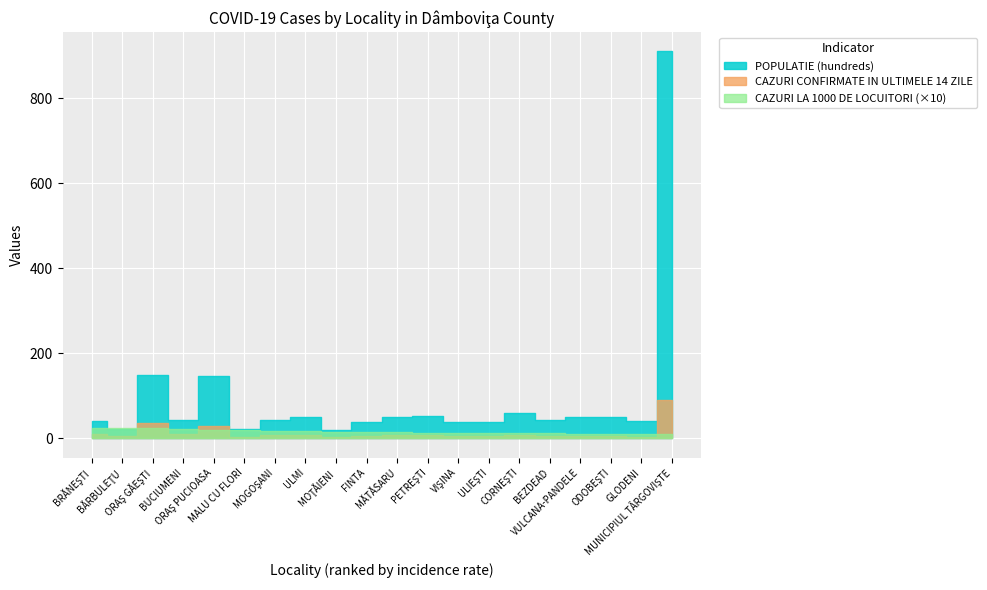

True or false: CAZURI LA 1000 DE LOCUITORI has a value of 1.5 at FINTA.

True